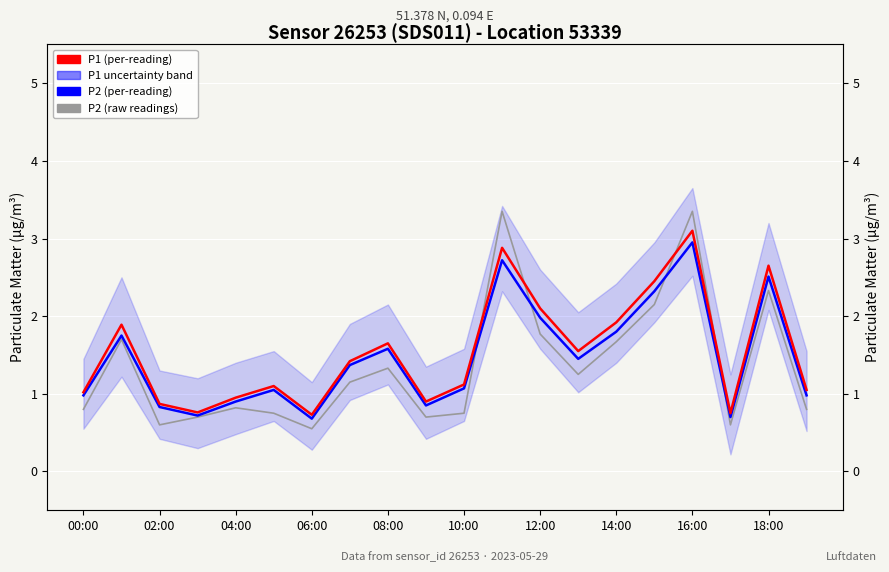

Is the value of P2 (raw readings) at 04:00 greater than the value of P1 (per-reading) at 11?

No